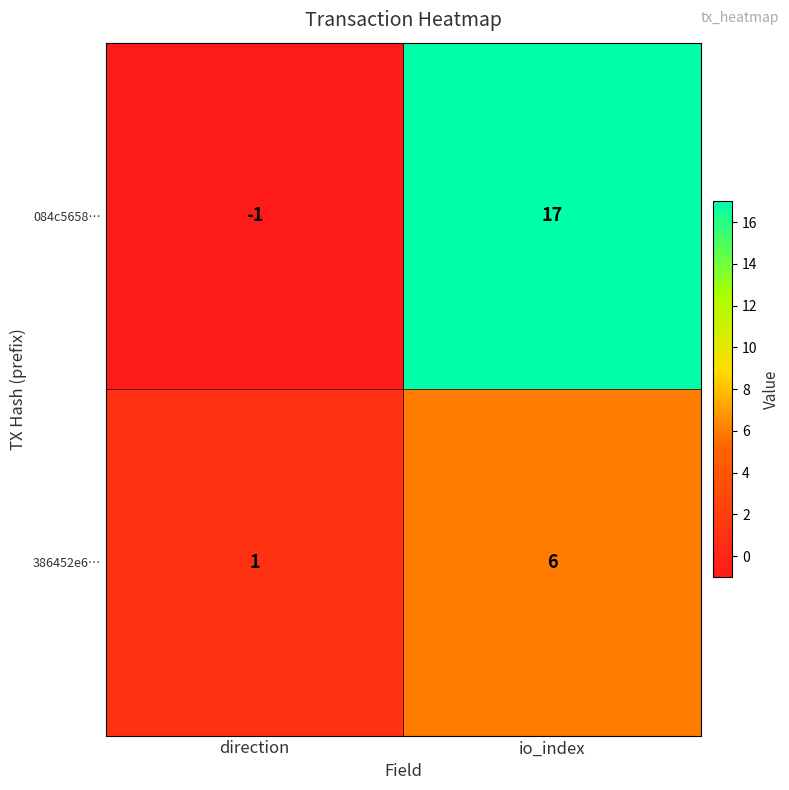

Where is 386452e6… nearest to the value 3?

direction